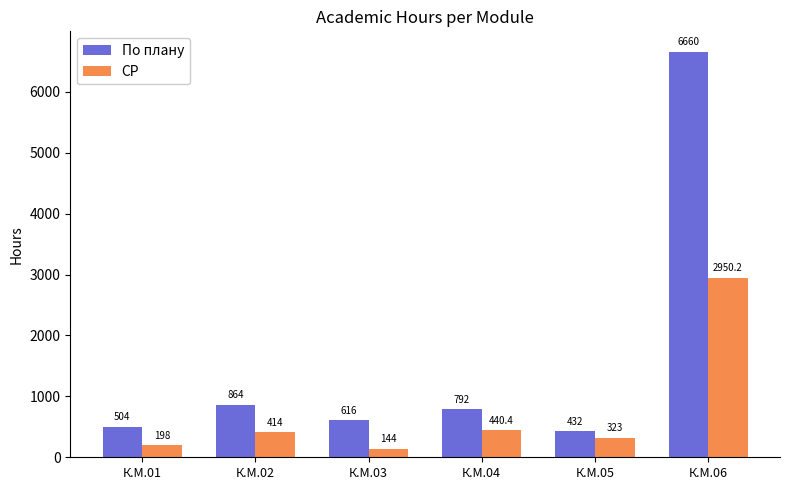

What is the value of the СР bar at the 6th from the left?

2950.2